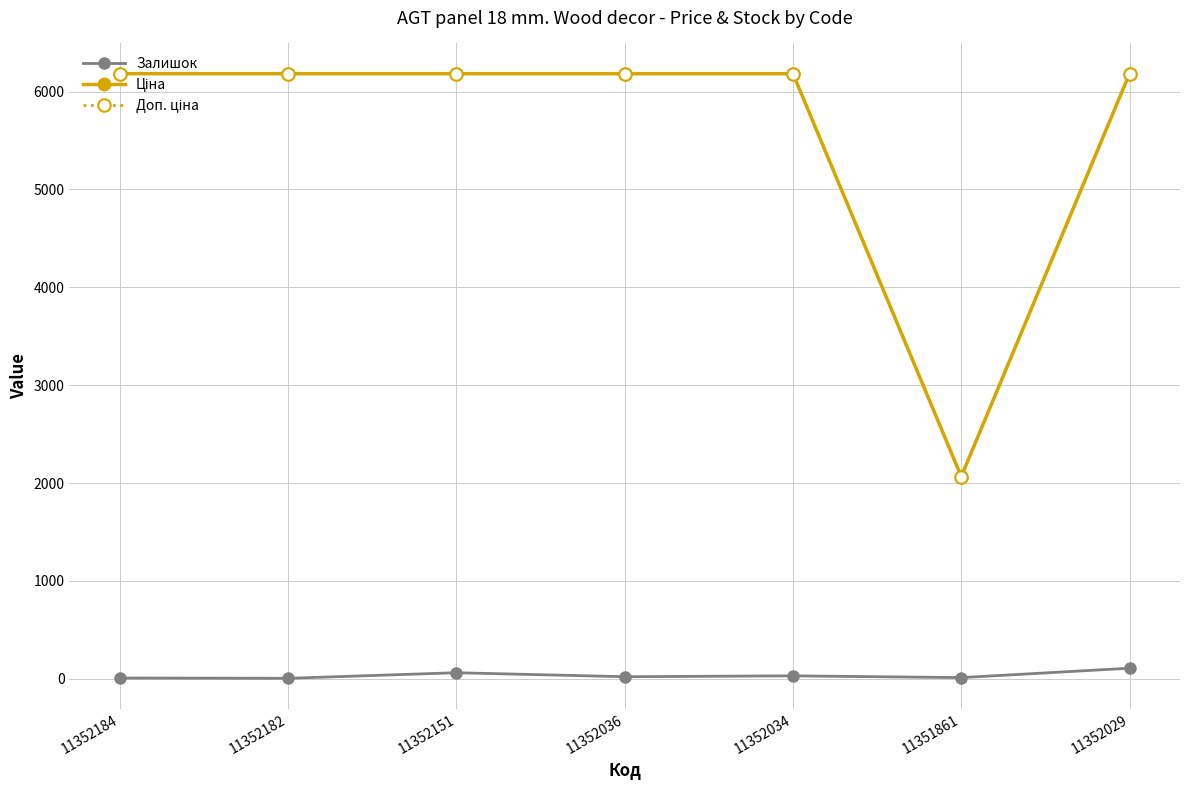

At which label does Залишок first exceed 21?

11352151